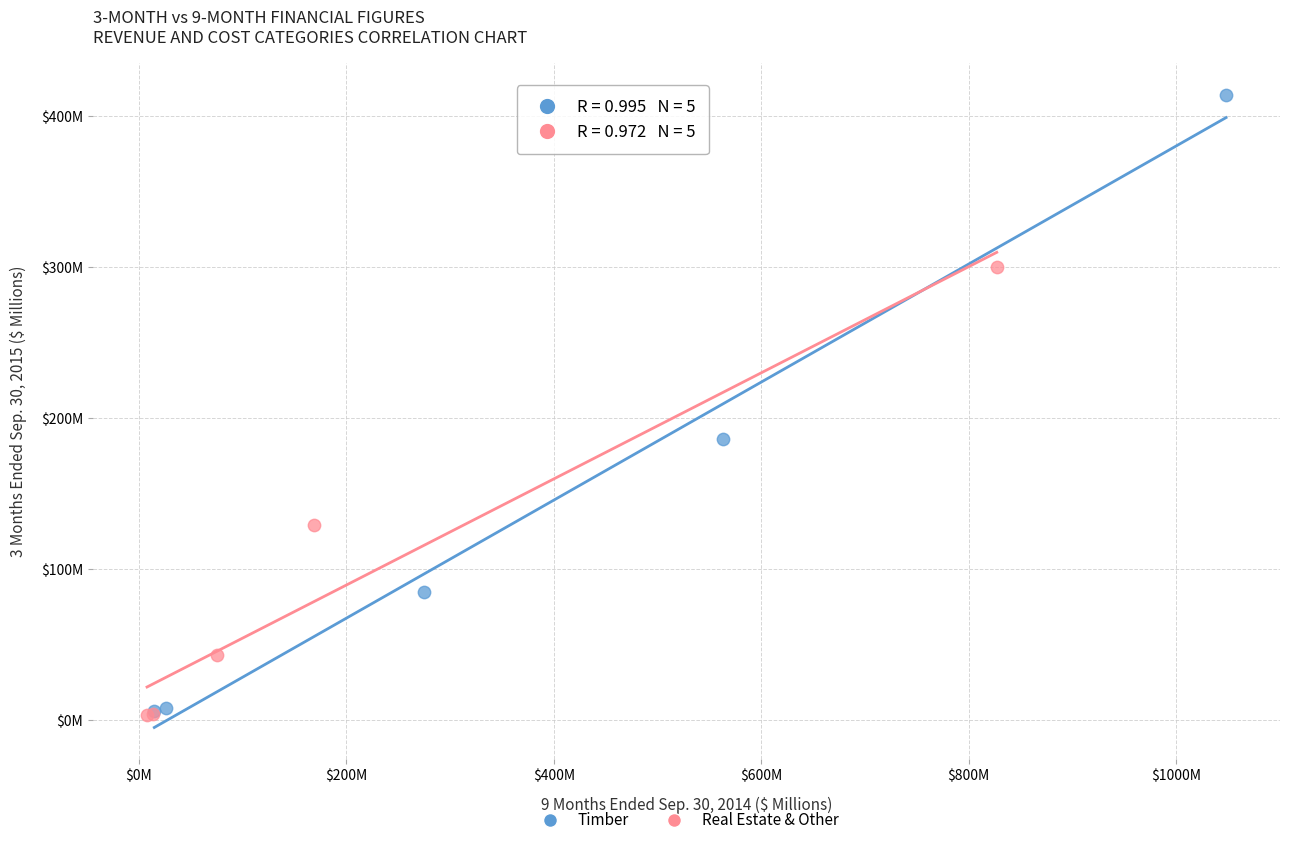

What are all the series names shown in the legend?

Timber, Real Estate & Other